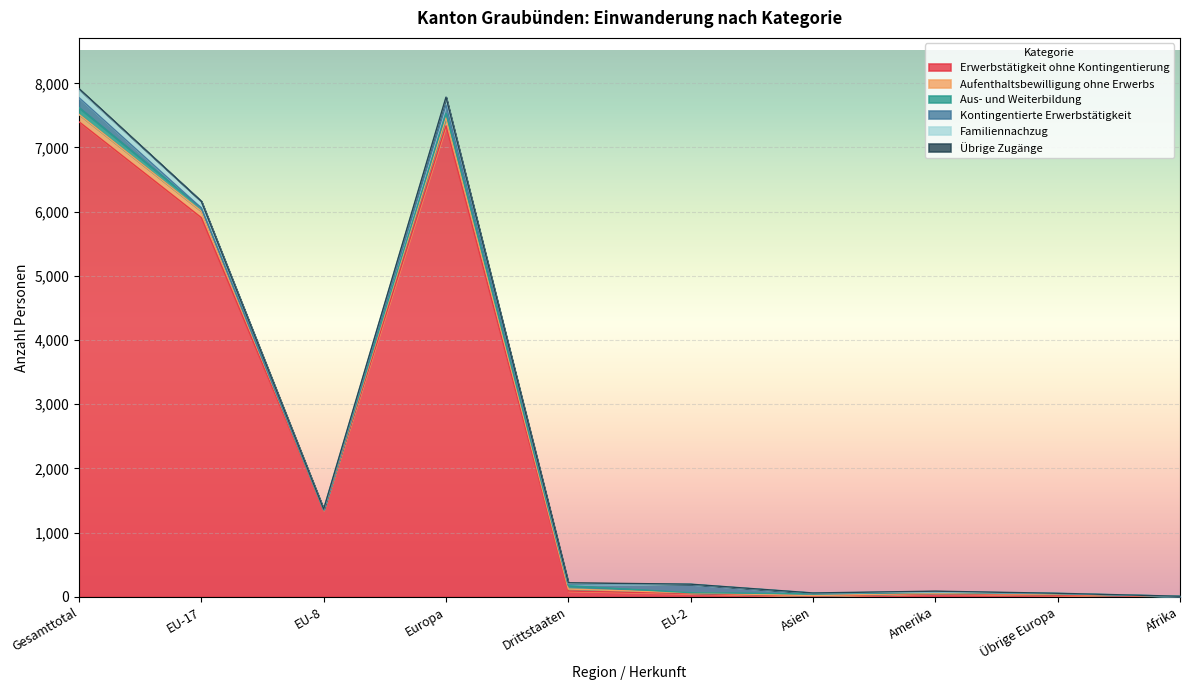

How many lines are shown in the chart?

6